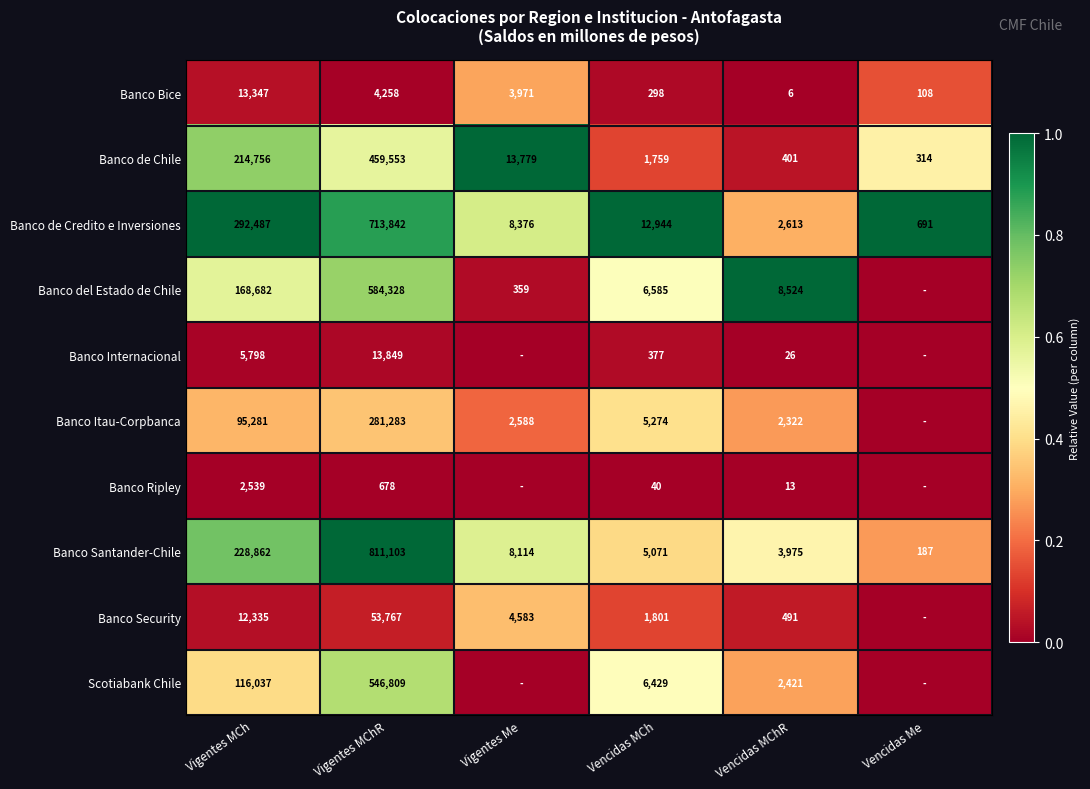

Is it true that Banco de Credito e Inversiones equals 0.5 at Vencidas MChR?

False